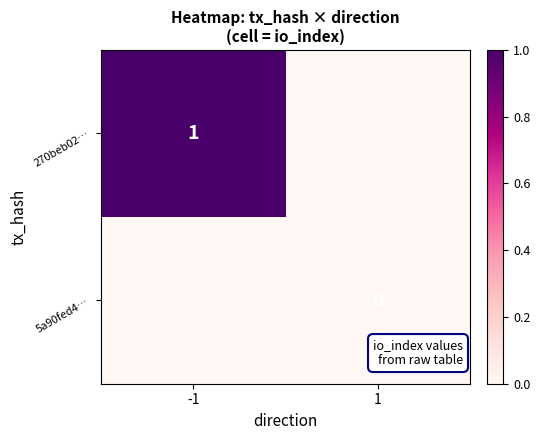

The value of 270beb02… at -1 is 0. True or false?

False